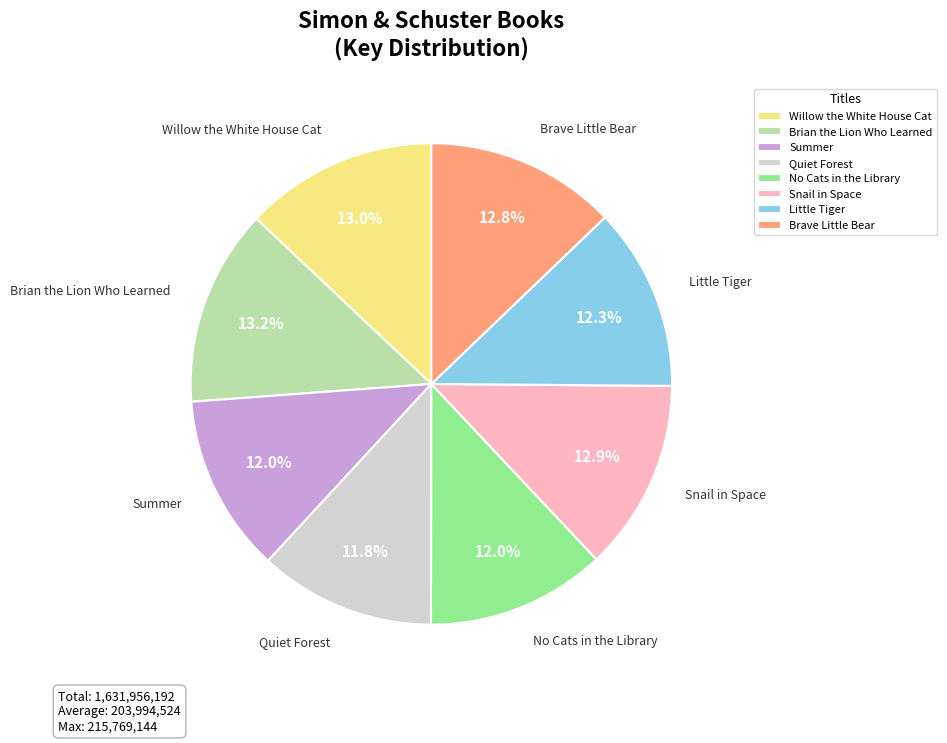

How many slices are in this pie chart?

8